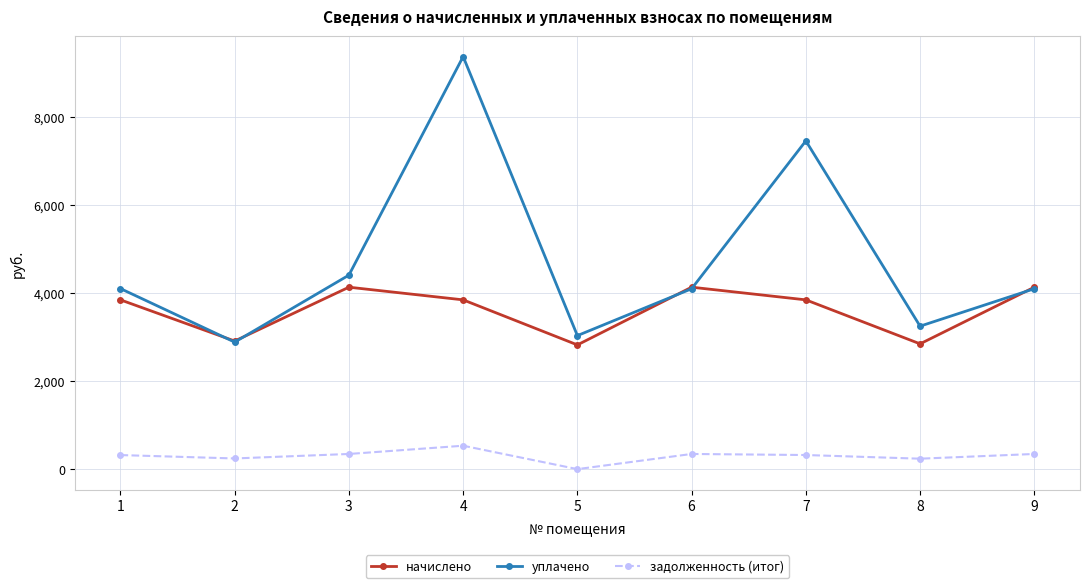

How many series are shown in this chart?

3